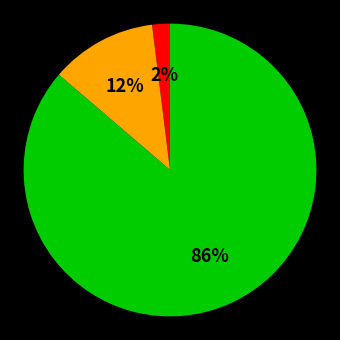

To the nearest percent, what is the average slice percentage?

33%